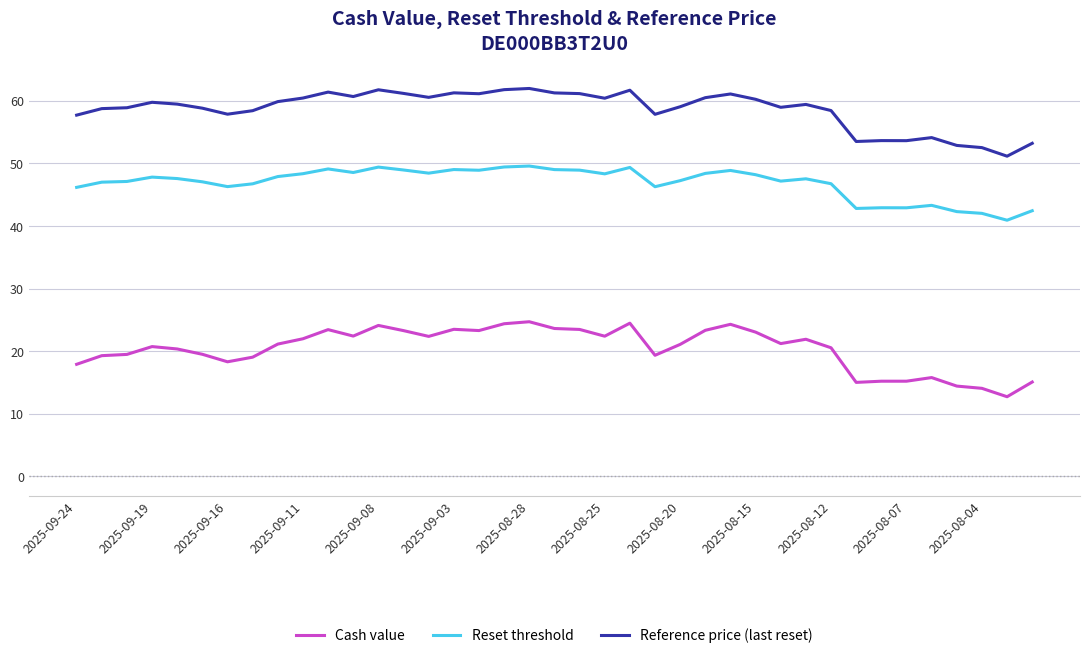

What is the highest value of the Reference price (last reset) series?

62.0